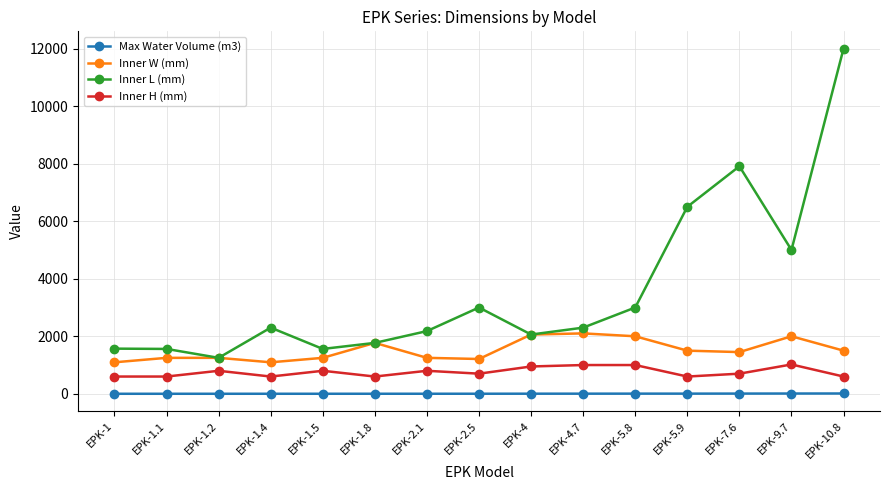

At which category does the chart reach its peak across all series?

EPK-10.8